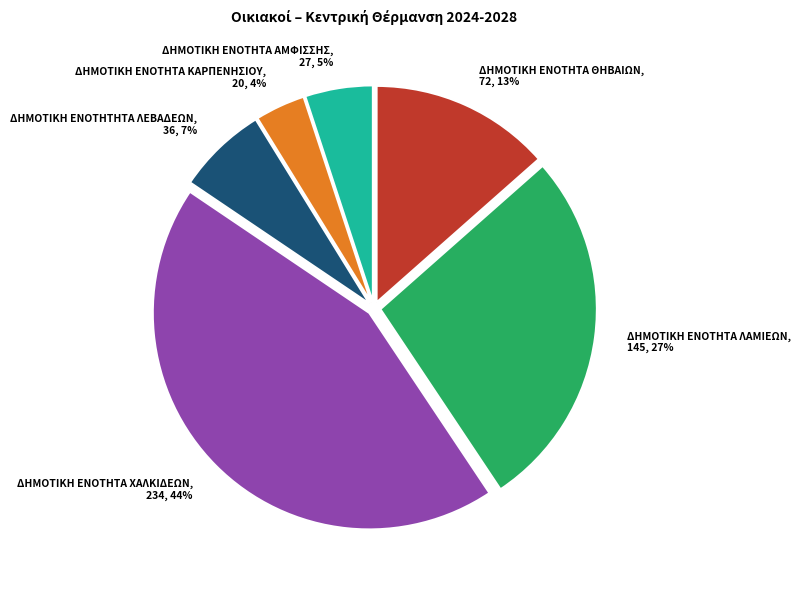

Is it true that ΔΗΜΟΤΙΚΗ ΕΝΟΤΗΤΑ ΛΑΜΙΕΩΝ is 27% of the pie?

True